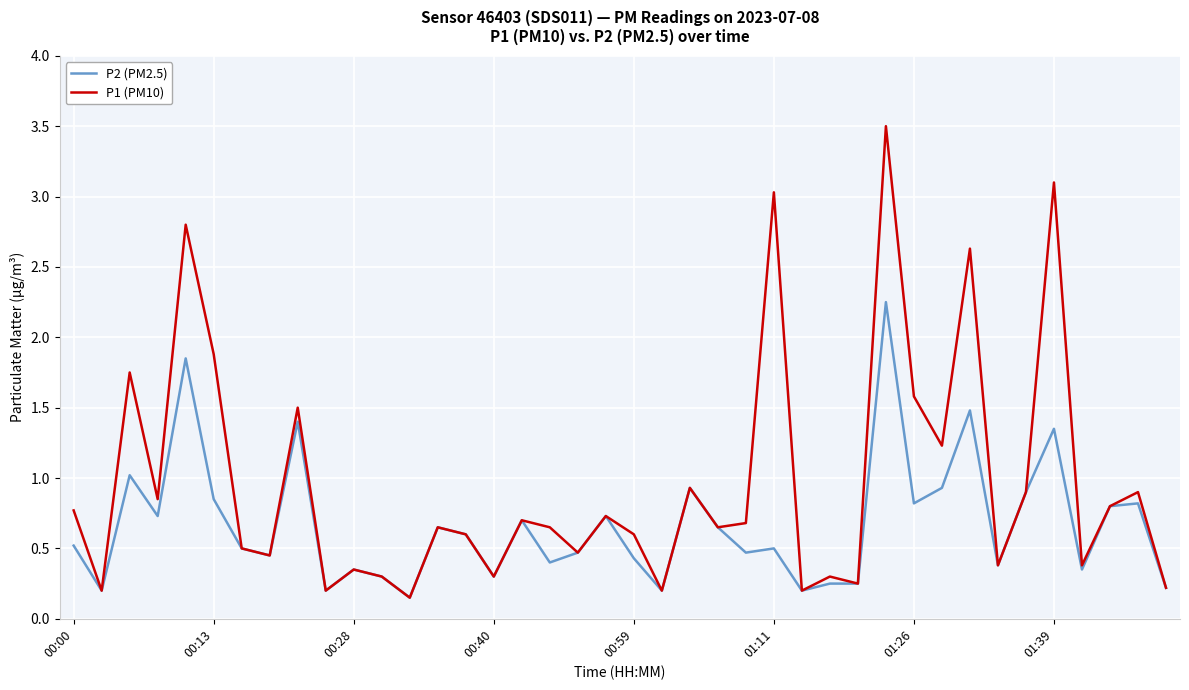

Which series has the largest total across all categories?

P1 (PM10)